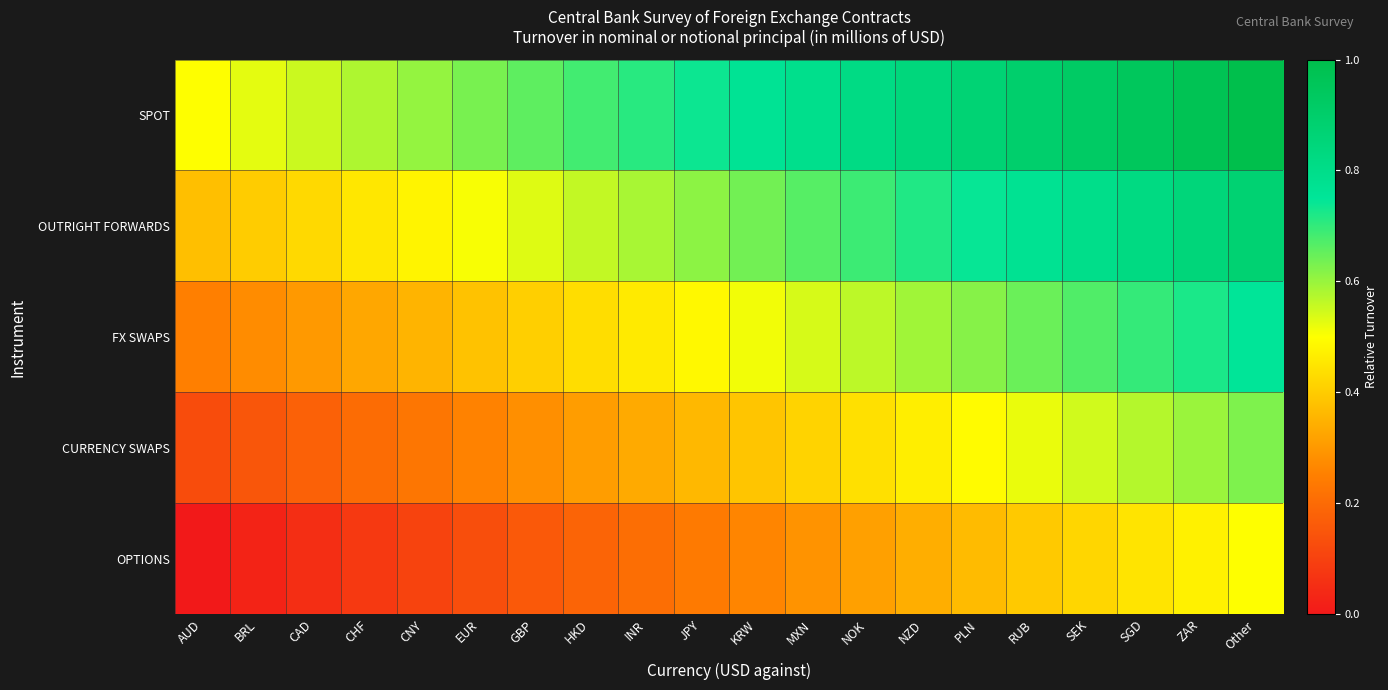

Reading left to right, what are all the values shown in this chart?

SPOT: AUD=0.5	BRL=0.5	CAD=0.6	CHF=0.6	CNY=0.6	EUR=0.6	GBP=0.7	HKD=0.7	INR=0.7	JPY=0.7	KRW=0.8	MXN=0.8	NOK=0.8	NZD=0.8	PLN=0.9	RUB=0.9	SEK=0.9	SGD=0.9	ZAR=1.0	Other=1.0
OUTRIGHT FORWARDS: AUD=0.4	BRL=0.4	CAD=0.4	CHF=0.5	CNY=0.5	EUR=0.5	GBP=0.5	HKD=0.6	INR=0.6	JPY=0.6	KRW=0.6	MXN=0.7	NOK=0.7	NZD=0.7	PLN=0.7	RUB=0.8	SEK=0.8	SGD=0.8	ZAR=0.8	Other=0.9
FX SWAPS: AUD=0.2	BRL=0.3	CAD=0.3	CHF=0.3	CNY=0.4	EUR=0.4	GBP=0.4	HKD=0.4	INR=0.5	JPY=0.5	KRW=0.5	MXN=0.5	NOK=0.6	NZD=0.6	PLN=0.6	RUB=0.6	SEK=0.7	SGD=0.7	ZAR=0.7	Other=0.8
CURRENCY SWAPS: AUD=0.1	BRL=0.2	CAD=0.2	CHF=0.2	CNY=0.2	EUR=0.3	GBP=0.3	HKD=0.3	INR=0.3	JPY=0.4	KRW=0.4	MXN=0.4	NOK=0.4	NZD=0.5	PLN=0.5	RUB=0.5	SEK=0.5	SGD=0.6	ZAR=0.6	Other=0.6
OPTIONS: AUD=0.0	BRL=0.0	CAD=0.1	CHF=0.1	CNY=0.1	EUR=0.1	GBP=0.2	HKD=0.2	INR=0.2	JPY=0.2	KRW=0.3	MXN=0.3	NOK=0.3	NZD=0.3	PLN=0.4	RUB=0.4	SEK=0.4	SGD=0.4	ZAR=0.5	Other=0.5